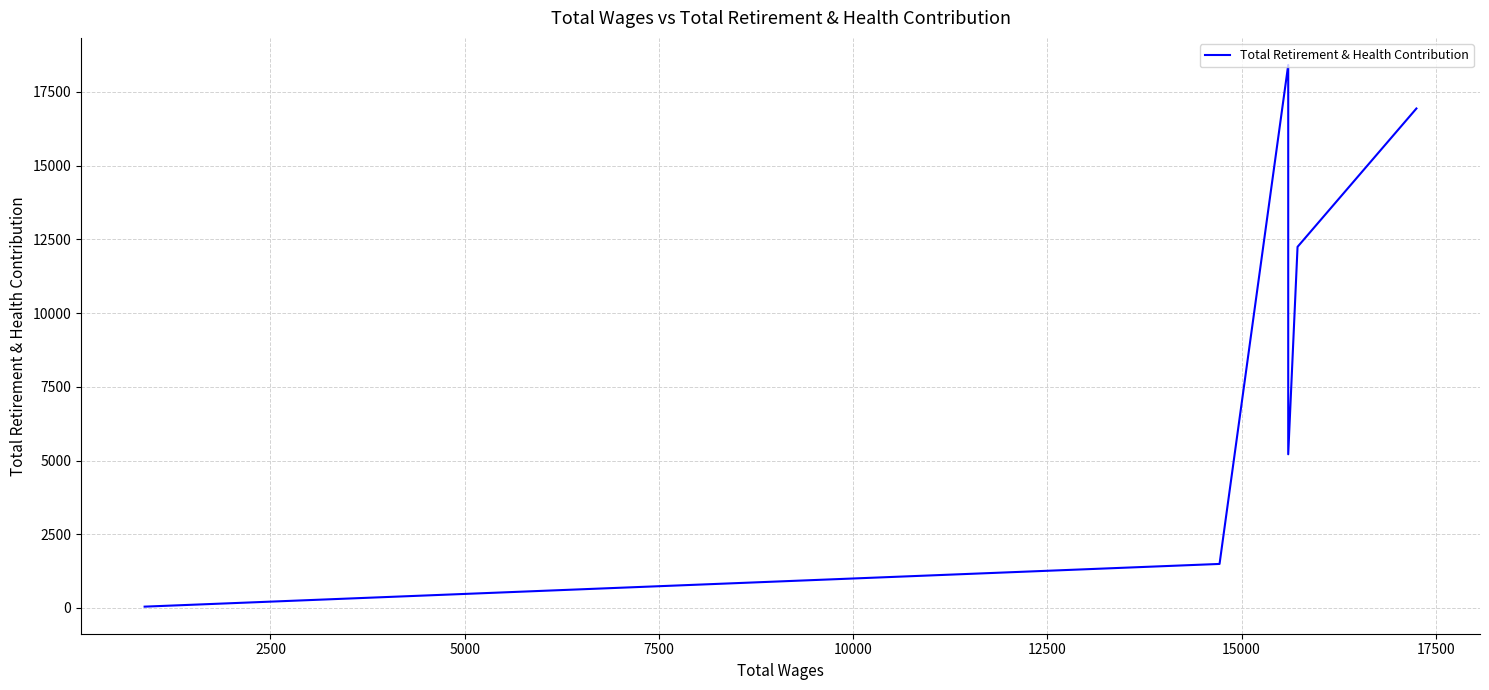

How many data points are less than 12246?

3